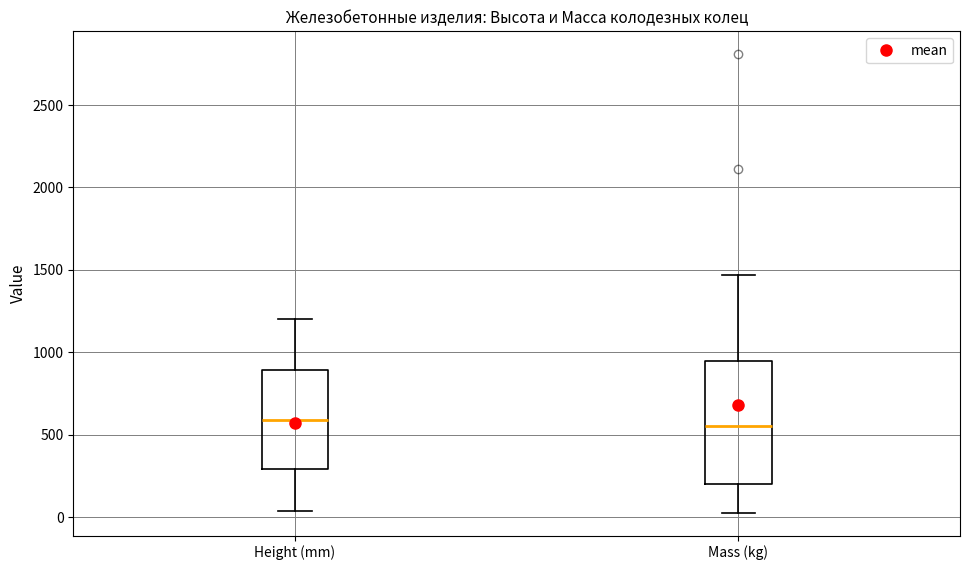

Reading left to right, read every box against the y-axis: the position of its median line, the range the box covers, and the ends of its whiskers. The values are not printed on the chart, so give them approximately, as read against the axis.

Height (mm): median 600, box 300 to 900, whiskers 50 to 1200
Mass (kg): median 550, box 200 to 950, whiskers 50 to 1450